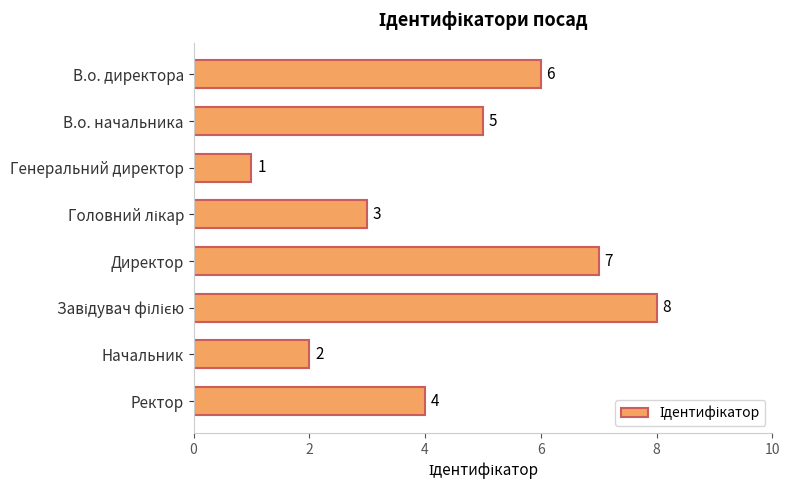

What is the maximum value shown in the chart?

8